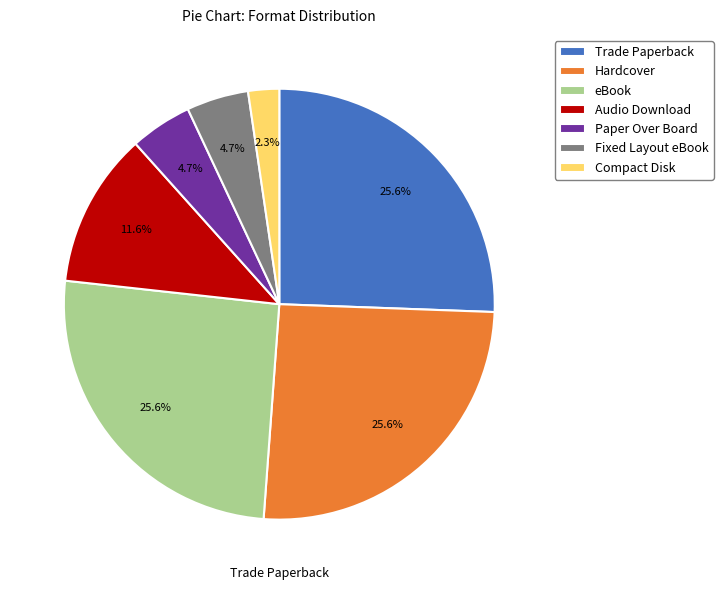

True or false: Audio Download accounts for 26% of the total.

False